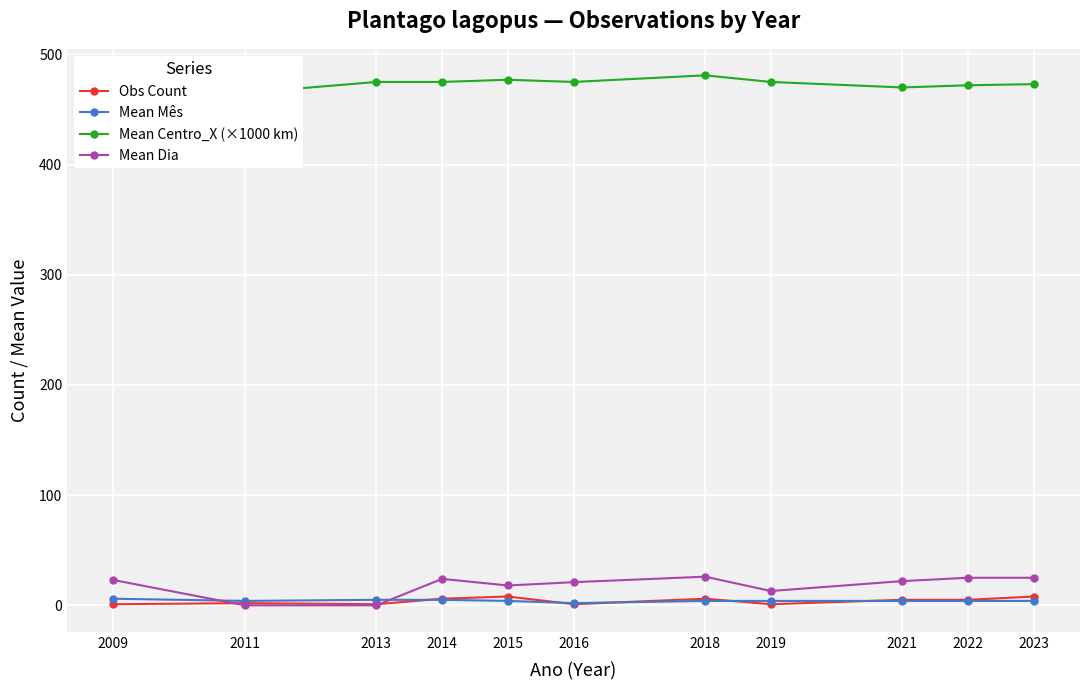

Which series has the largest range (max minus min)?

Mean Dia